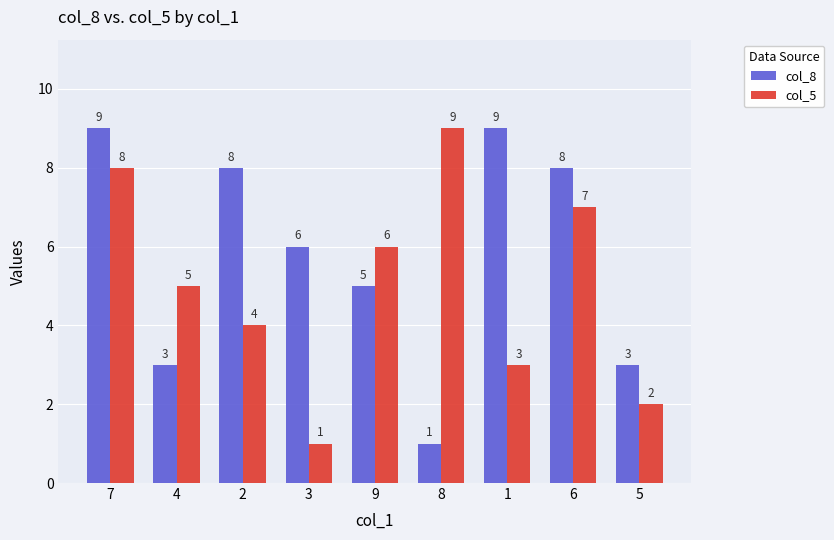

Are the bars grouped side by side (vs. stacked)?

Yes